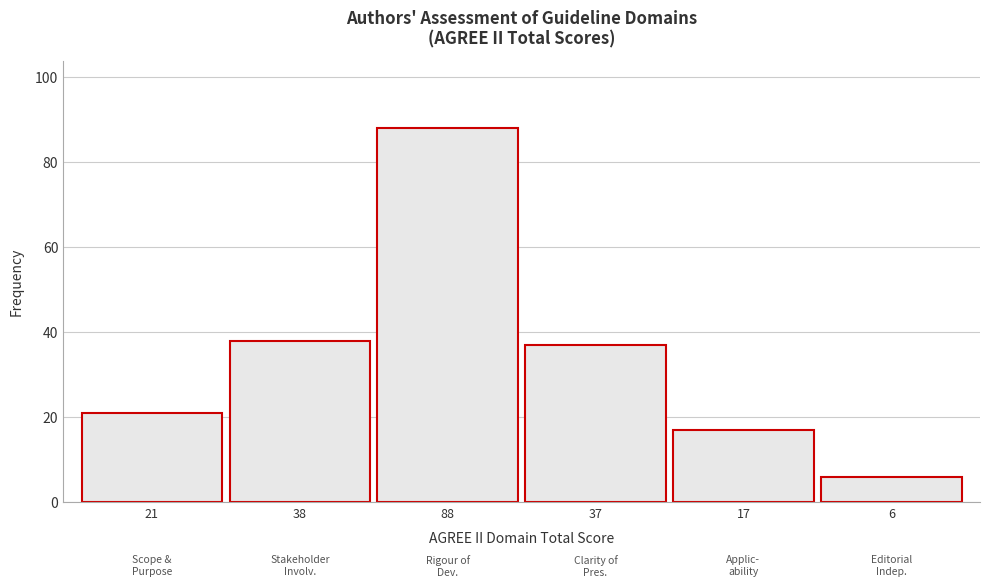

Reading right to left, transcribe all the data shown in this chart.

6	17	37	88	38	21